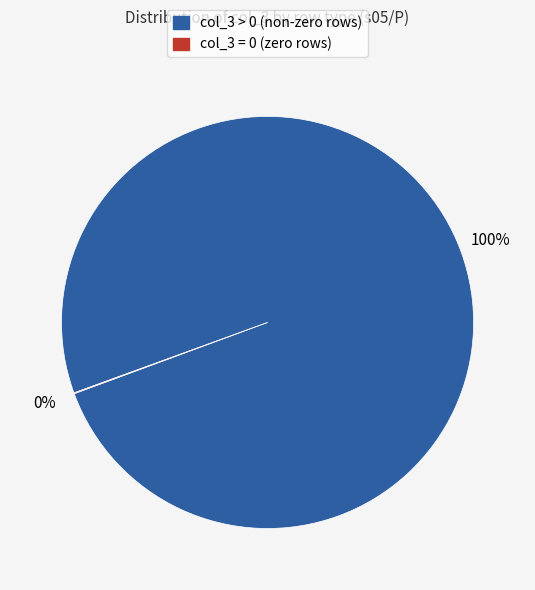

Is there any slice that represents more than half of the pie?

Yes